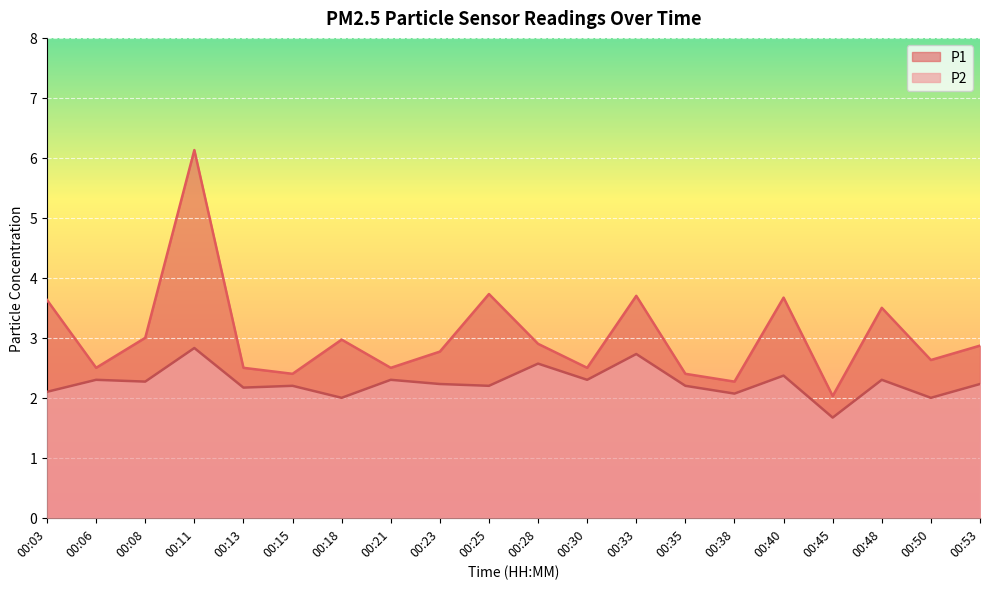

Which series has the largest total across all categories?

P1